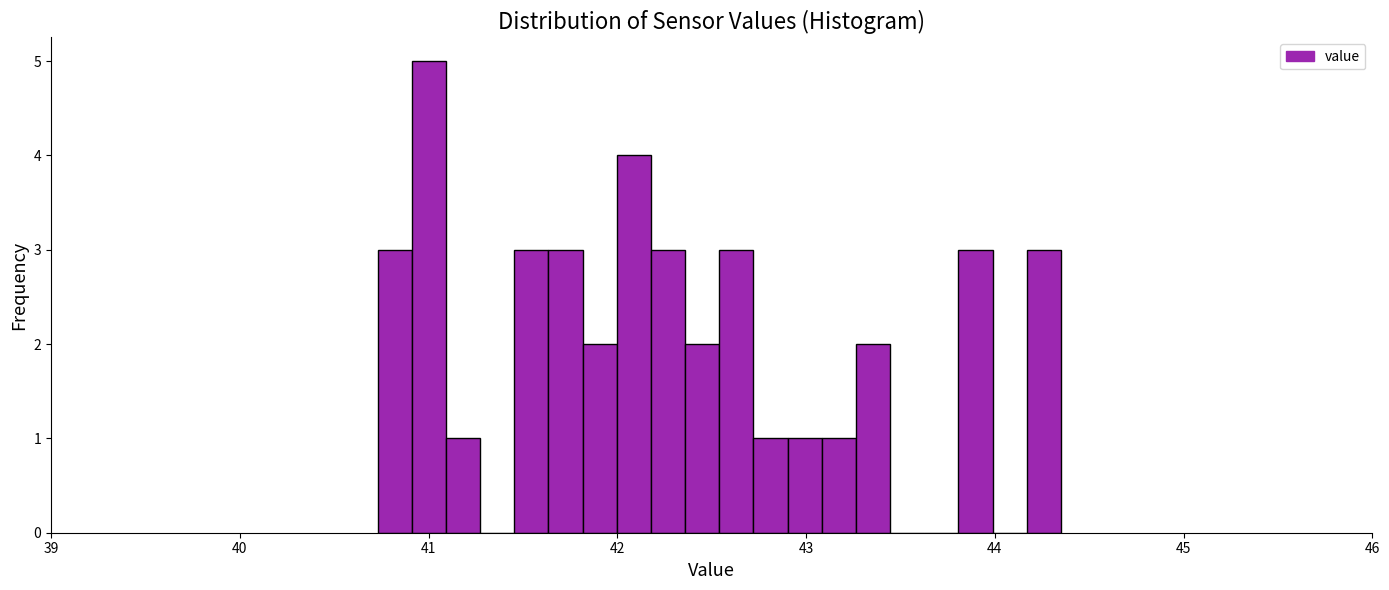

Read against the x-axis, roughly where is the centre of the tallest bar?

41.0